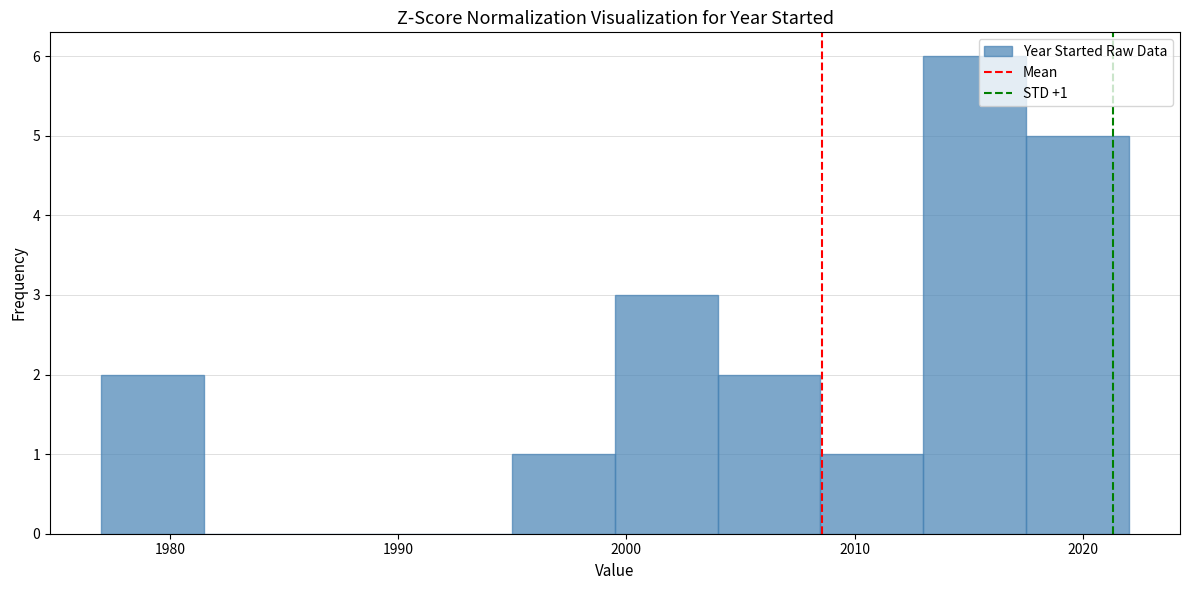

Which range on the x-axis has the tallest bar?

2013.0 to 2017.5